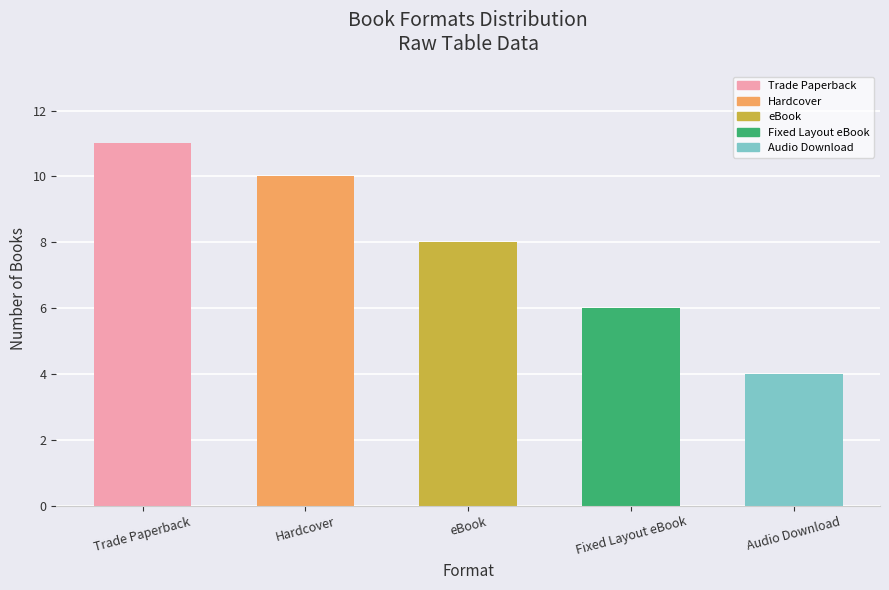

What is the maximum value shown in the chart?

11